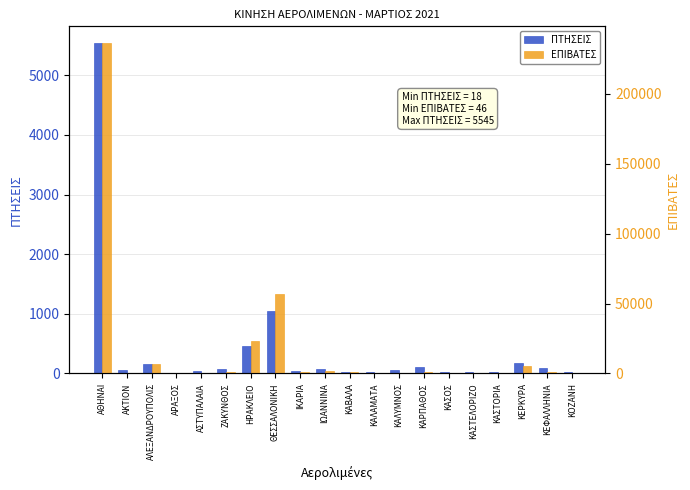

Reading left to right, list all the values displayed in this chart.

ΠΤΗΣΕΙΣ: 5545	52	155	0	42	72	458	1050	42	70	28	18	60	110	26	24	24	177	87	24
ΕΠΙΒΑΤΕΣ: 236252	101	6481	0	171	903	23014	56920	1084	1592	959	353	271	1202	46	112	119	5649	1184	110